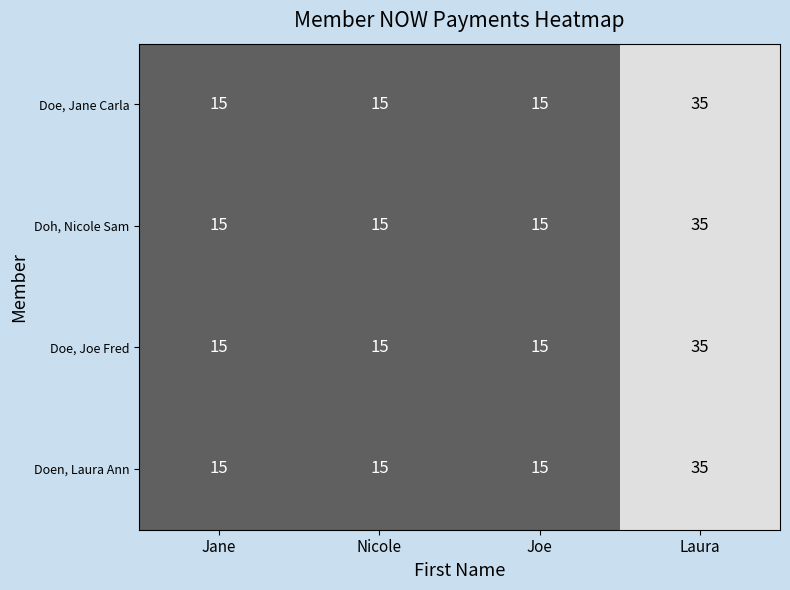

Is it true that Doe, Joe Fred equals 35 at Laura?

True